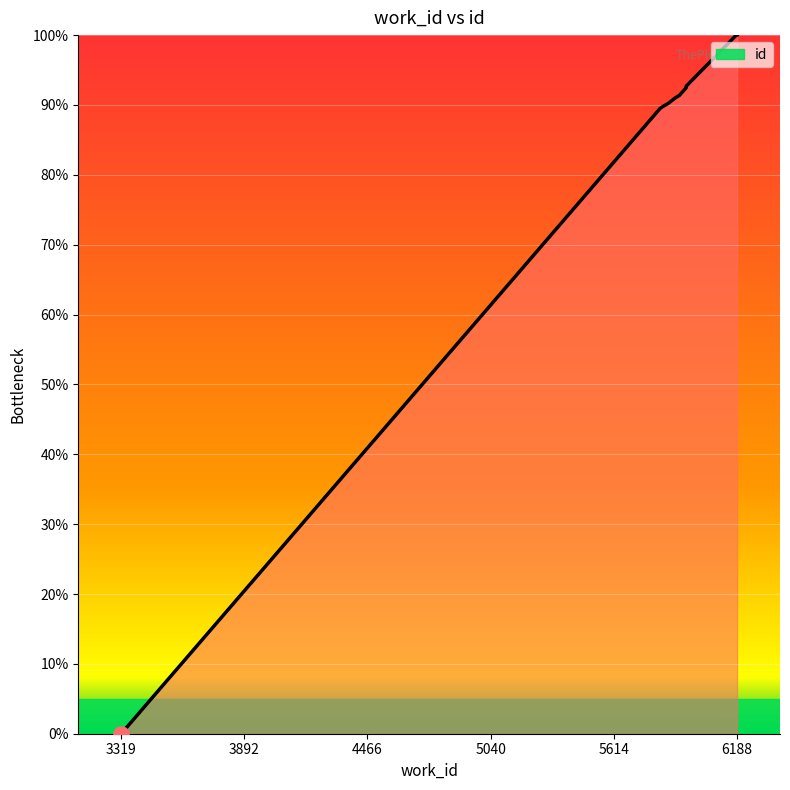

What is the change in value from 5919 to 6181?

+8.5